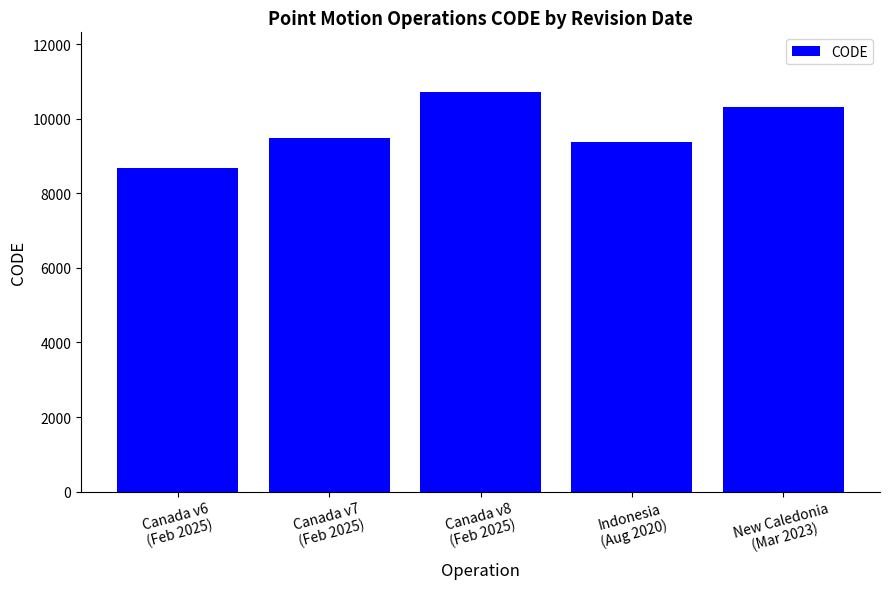

What is the label of the 5th bar from the left?

New Caledonia
(Mar 2023)